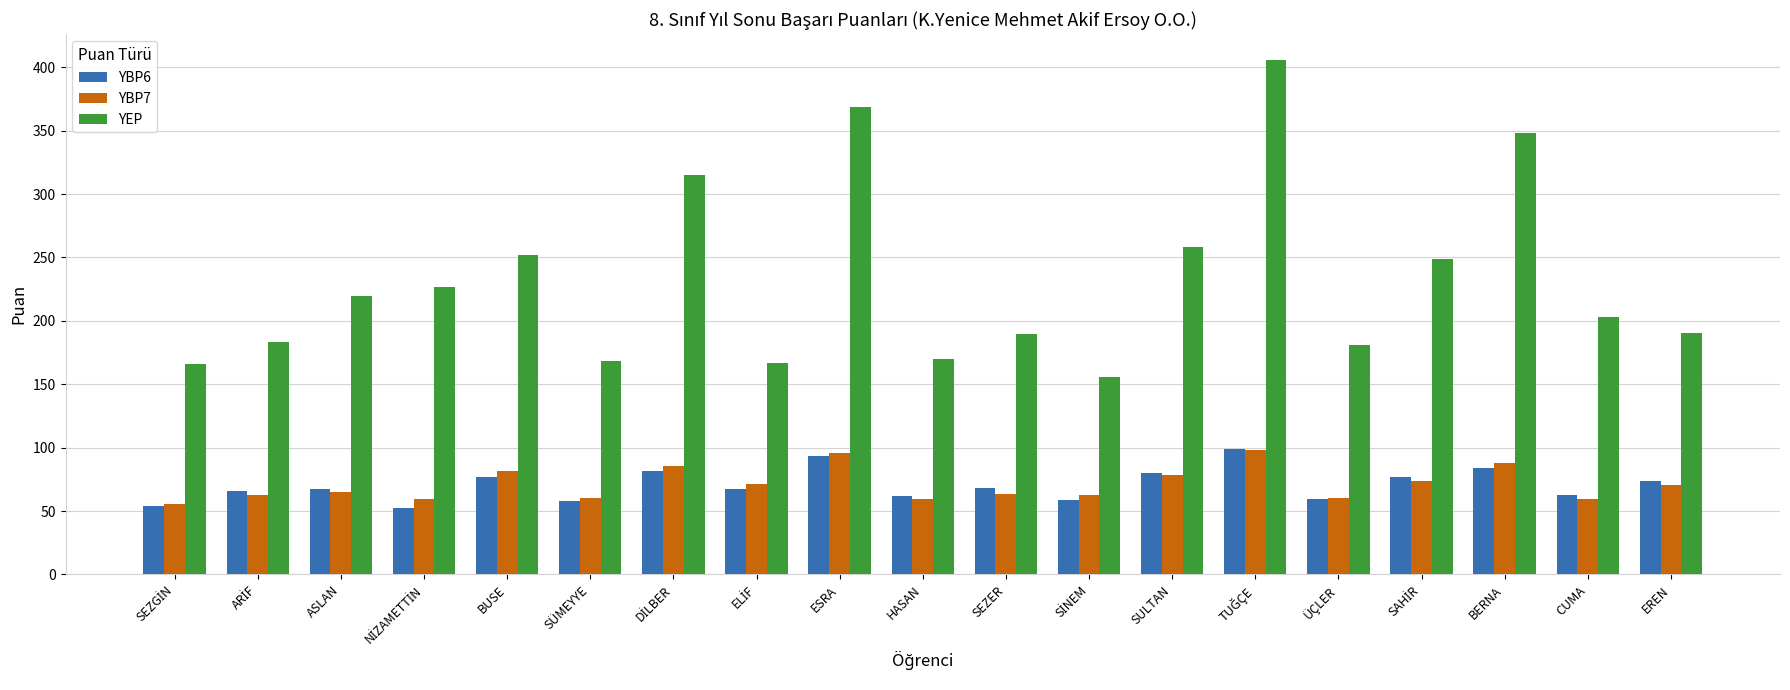

What is the average value of the YEP series?

232.5